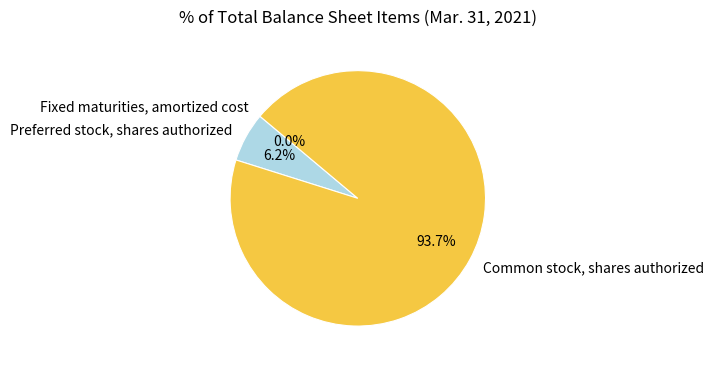

What is the largest slice in the pie chart?

Common stock, shares authorized